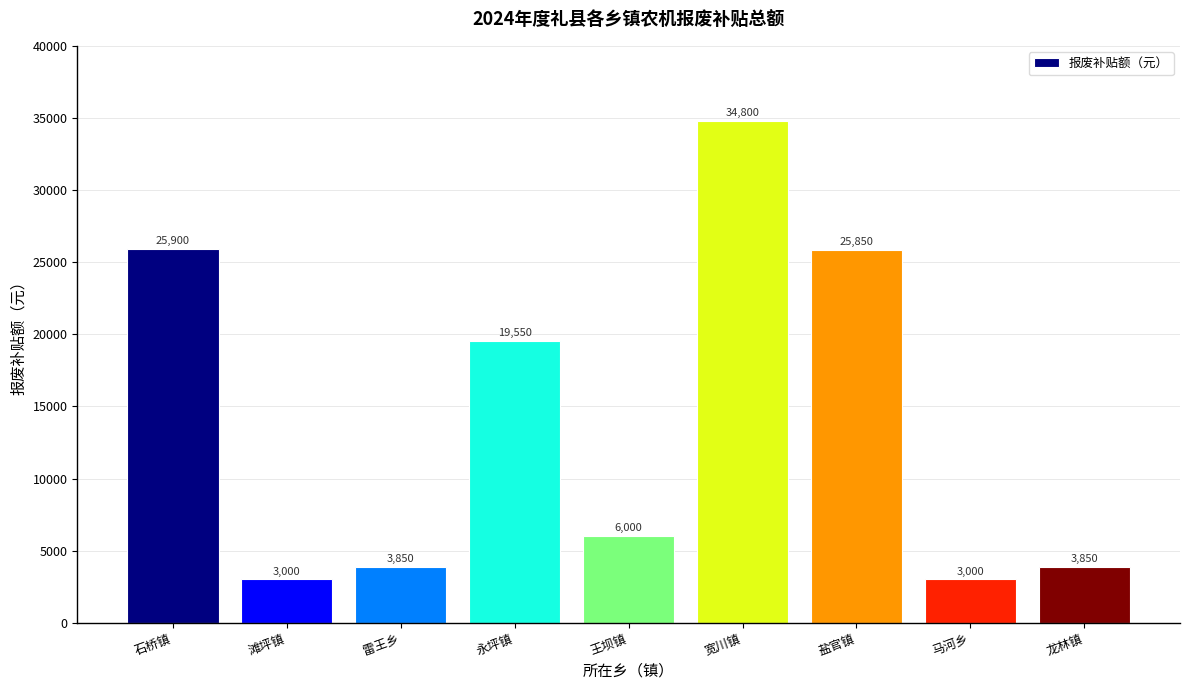

The chart shows a value of 3000 at 滩坪镇. True or false?

True